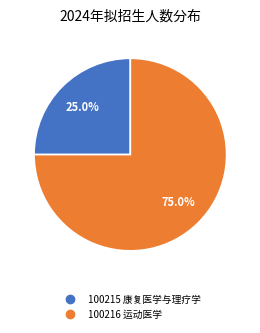

Is 100215 康复医学与理疗学 the majority of the pie?

No